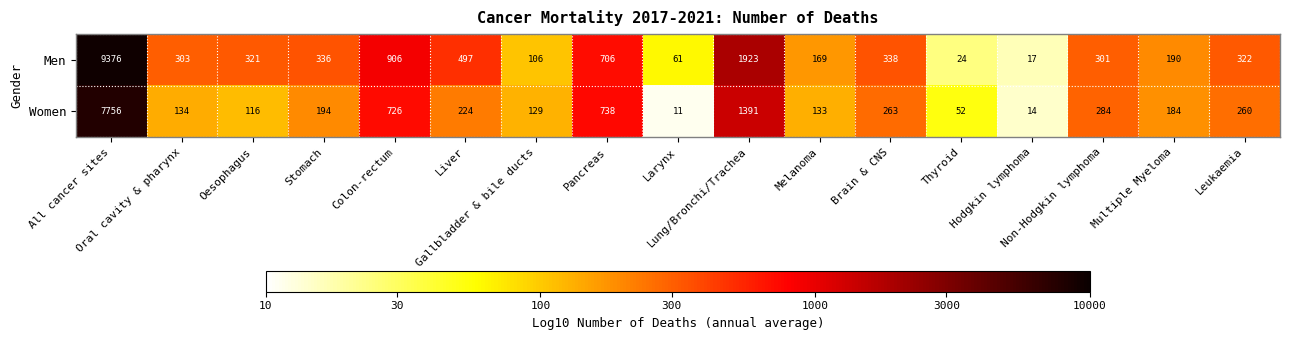

What is the highest value of the Women series?

7756